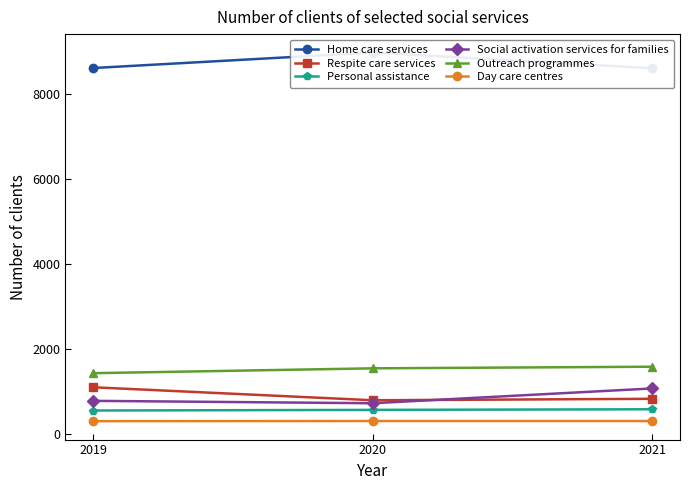

Reading left to right, transcribe all the data shown in this chart.

Home care services: 8602	8966	8598
Respite care services: 1102	797	831
Personal assistance: 556	571	585
Social activation services for families: 783	727	1074
Outreach programmes: 1433	1547	1585
Day care centres: 306	309	309